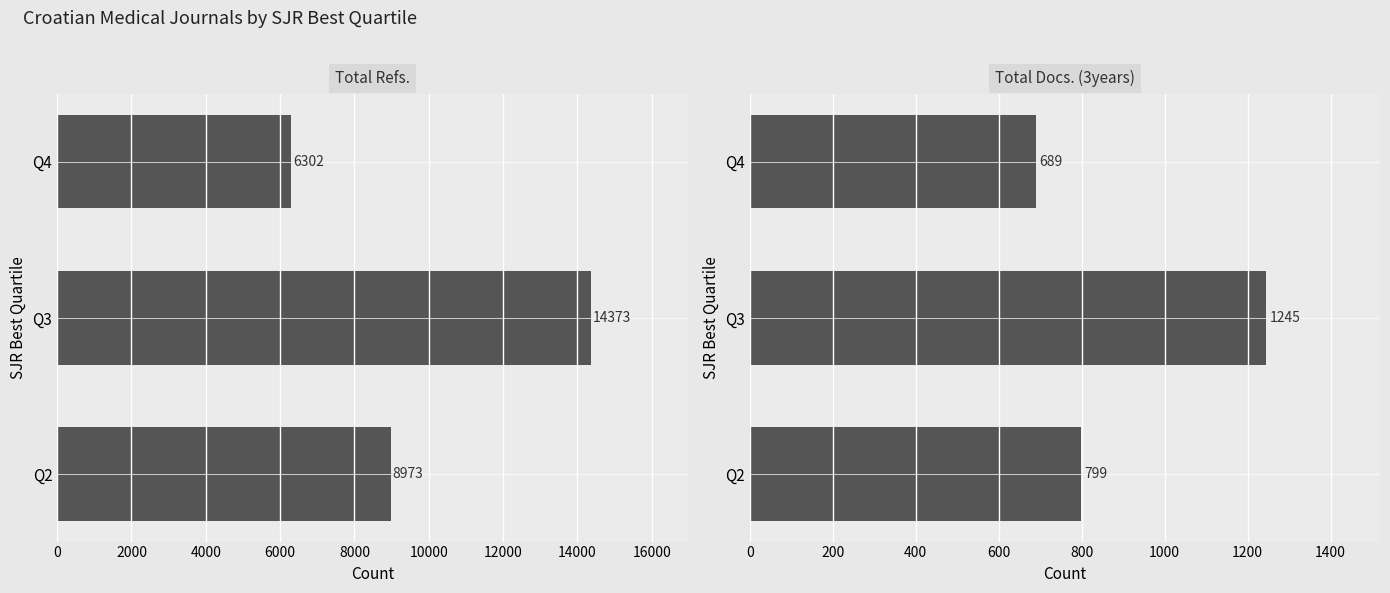

What are all the series names shown in the legend?

Total Refs., Total Docs. (3years)